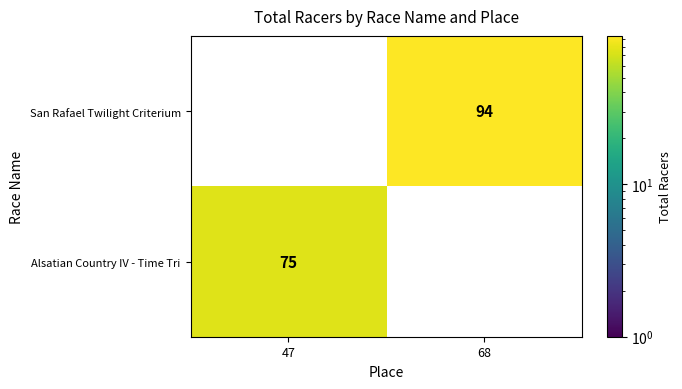

The value of San Rafael Twilight Criterium at 68 is 94. True or false?

True